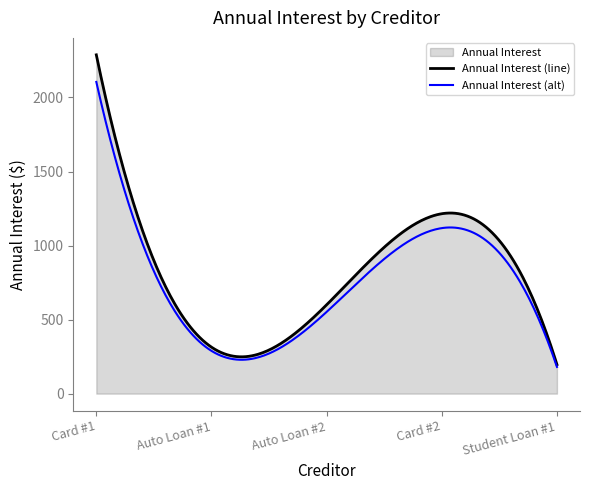

What is the greatest value displayed?

2288.0